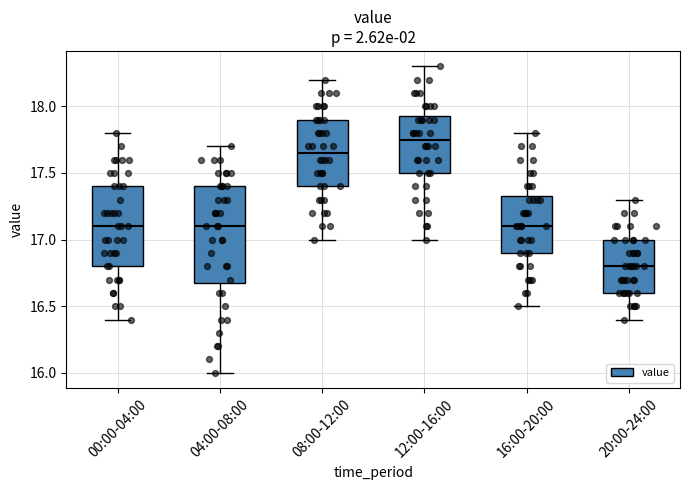

Reading left to right, transcribe this box plot: for each box, give where its median line is, the range the box spans, and where its two whiskers end, as read against the y-axis. The values are not printed on the chart, so give them approximately, as read against the axis.

00:00-04:00: median 17.10, box 16.80 to 17.40, whiskers 16.40 to 17.80
04:00-08:00: median 17.10, box 16.70 to 17.40, whiskers 16.00 to 17.70
08:00-12:00: median 17.65, box 17.40 to 17.90, whiskers 17.00 to 18.20
12:00-16:00: median 17.75, box 17.50 to 17.95, whiskers 17.00 to 18.30
16:00-20:00: median 17.10, box 16.90 to 17.35, whiskers 16.50 to 17.80
20:00-24:00: median 16.80, box 16.60 to 17.00, whiskers 16.40 to 17.30